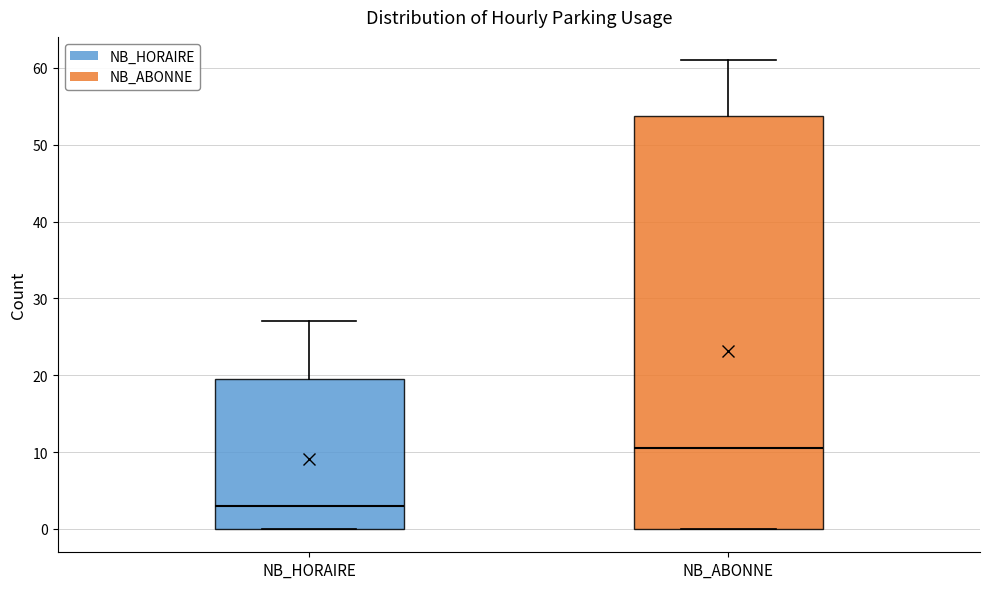

Reading left to right, transcribe this box plot: for each box, give where its median line is, the range the box spans, and where its two whiskers end, as read against the y-axis. The values are not printed on the chart, so give them approximately, as read against the axis.

NB_HORAIRE: median 3, box 0 to 20, whiskers 0 to 27
NB_ABONNE: median 11, box 0 to 54, whiskers 0 to 61